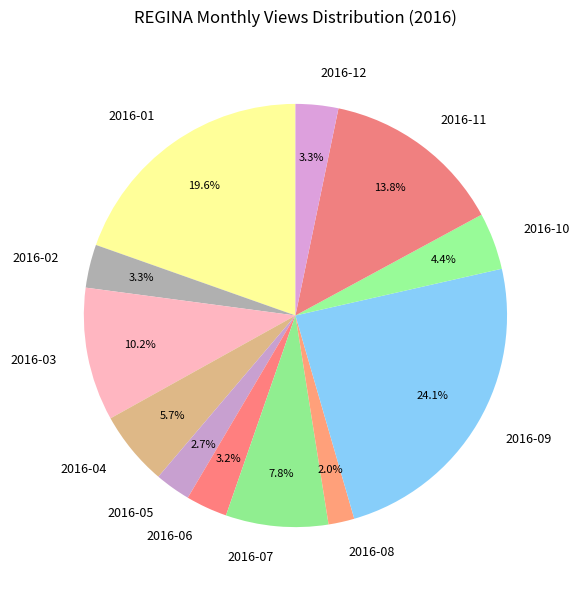

Does 2016-05 account for over 50% of the chart?

No